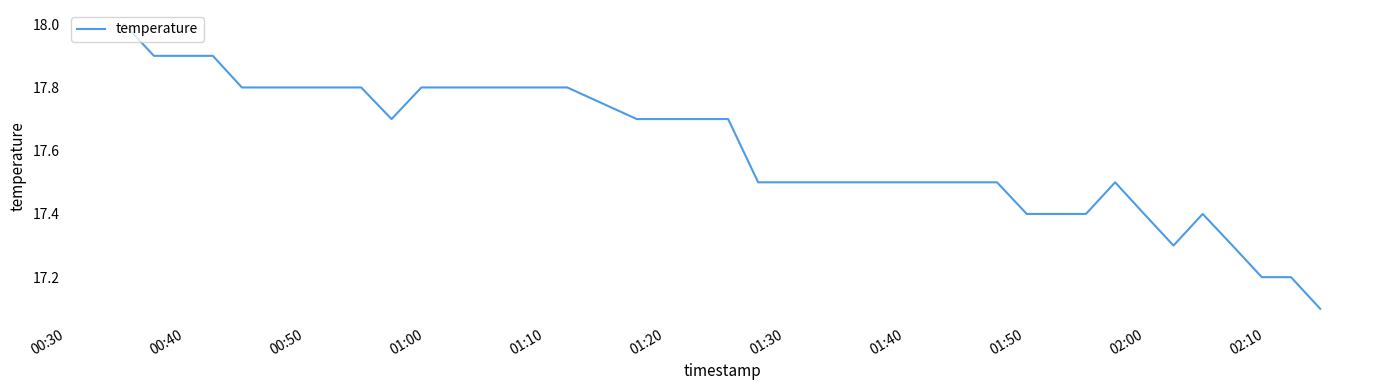

Does the chart display data point markers on the line(s)?

No